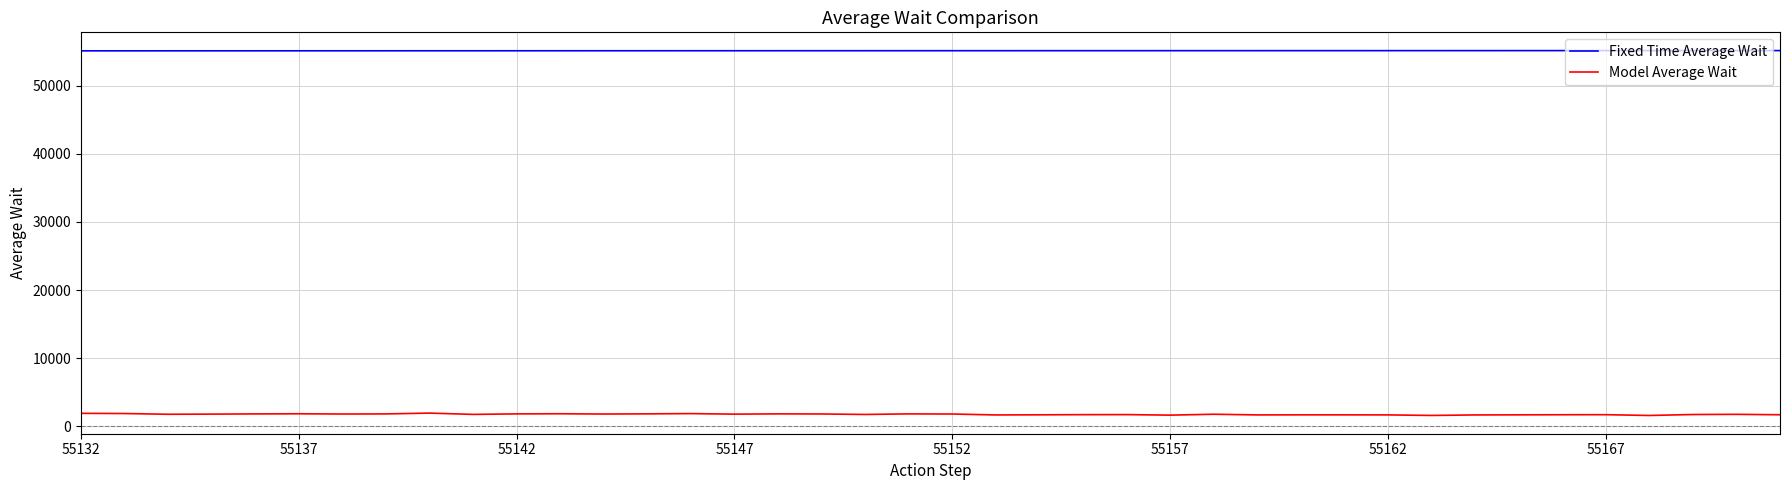

Which series has the largest total across all categories?

Fixed Time Average Wait